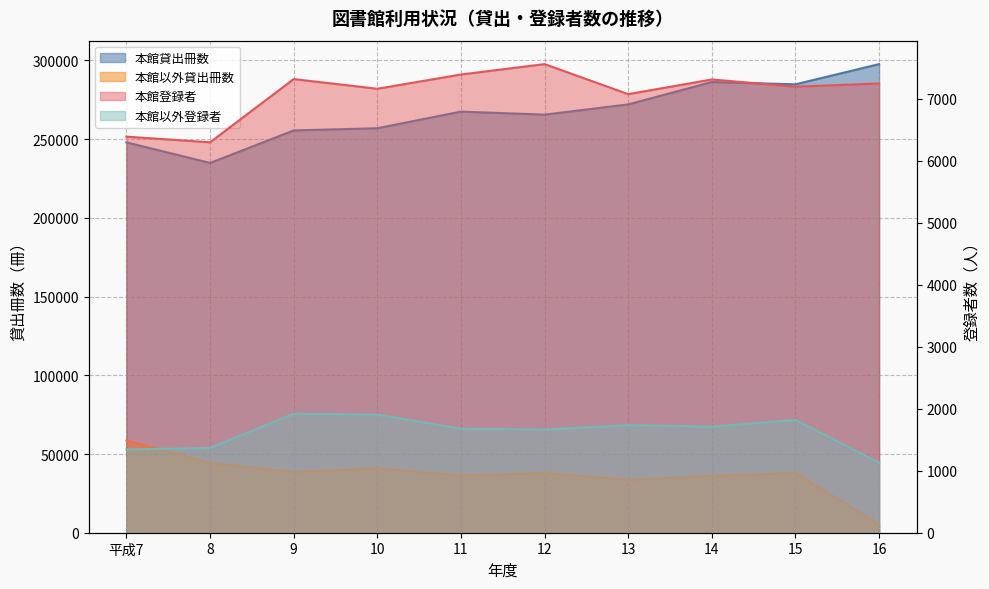

At how many categories does at least one series exceed 213427?

10